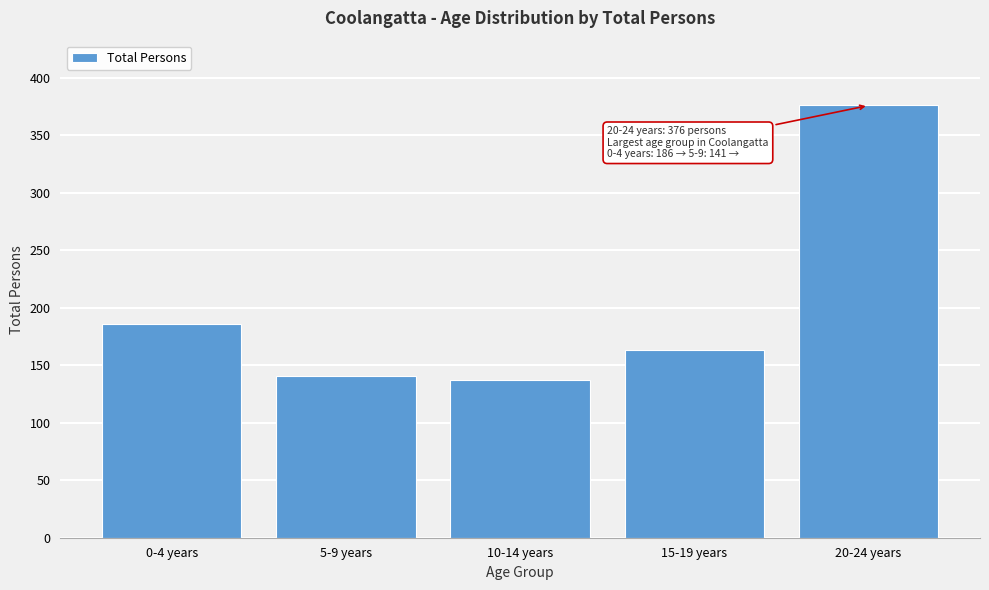

Reading left to right, what are all the values shown in this chart?

186	141	137	163	376